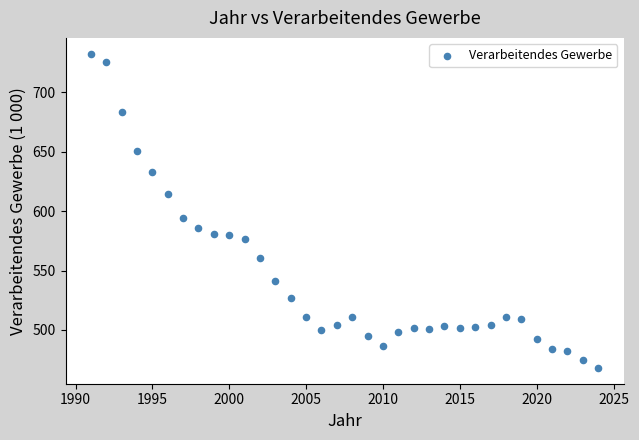

What is the range of Y values (max minus min)?

264.6